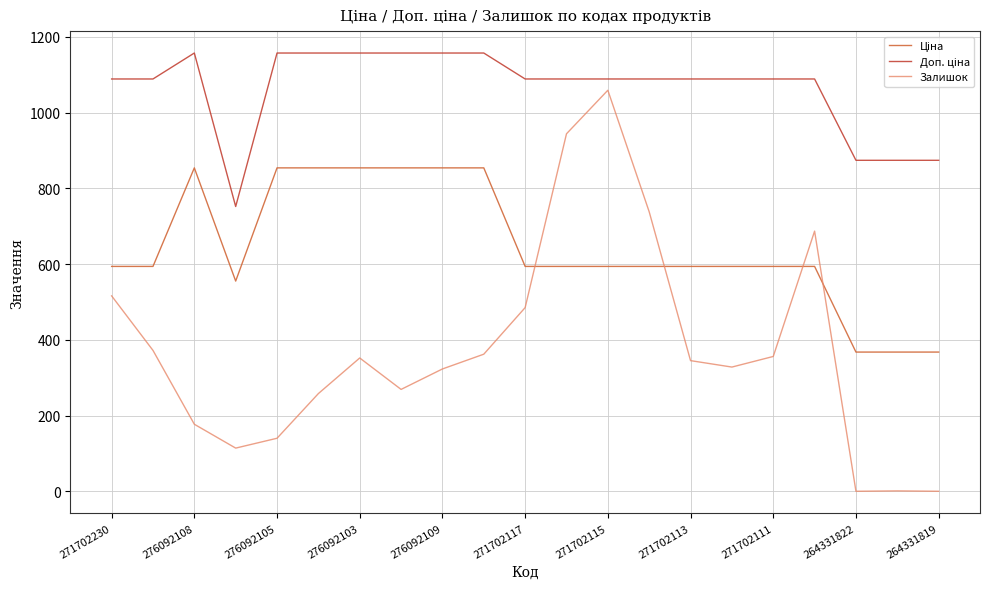

What is the difference between the maximum and minimum values in the Залишок series?

1059.0